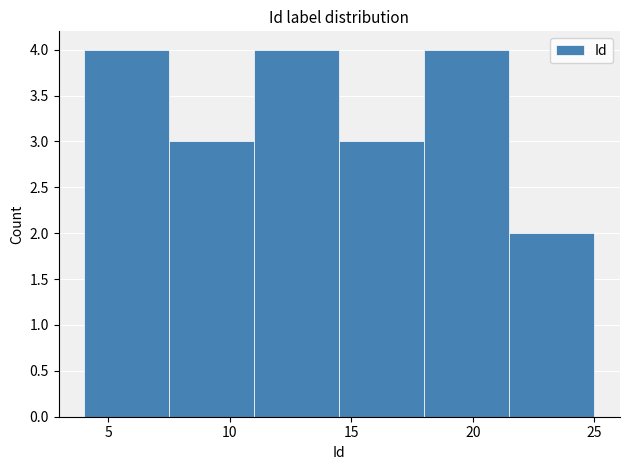

How tall is the bar that spans 11.0 to 14.5 on the x-axis? The values are not printed on the chart, so give them approximately, as read against the axis.

4